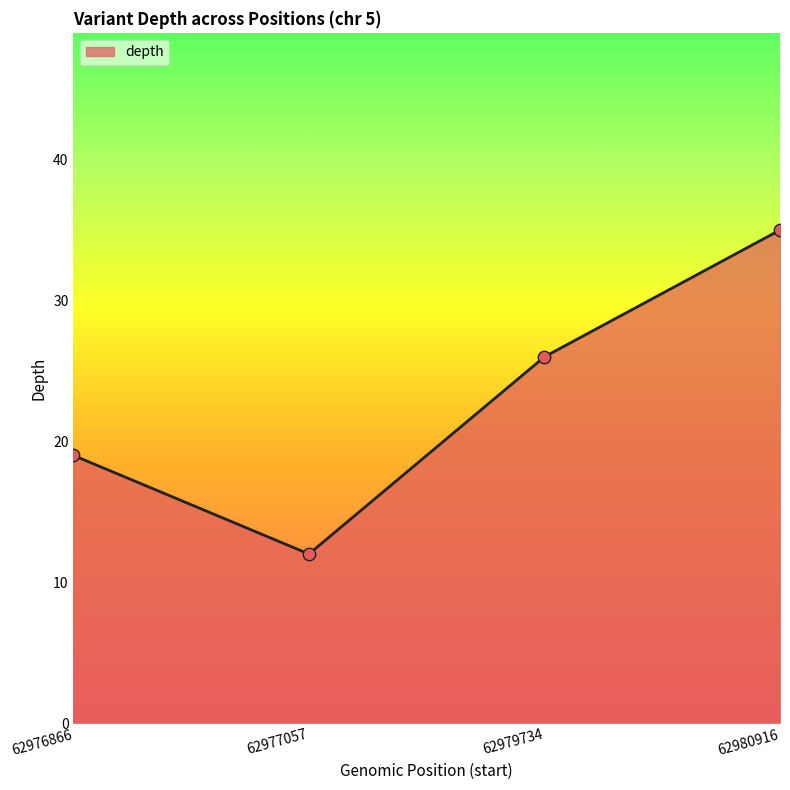

What is the change in value from 62977057 to 62980916?

+23